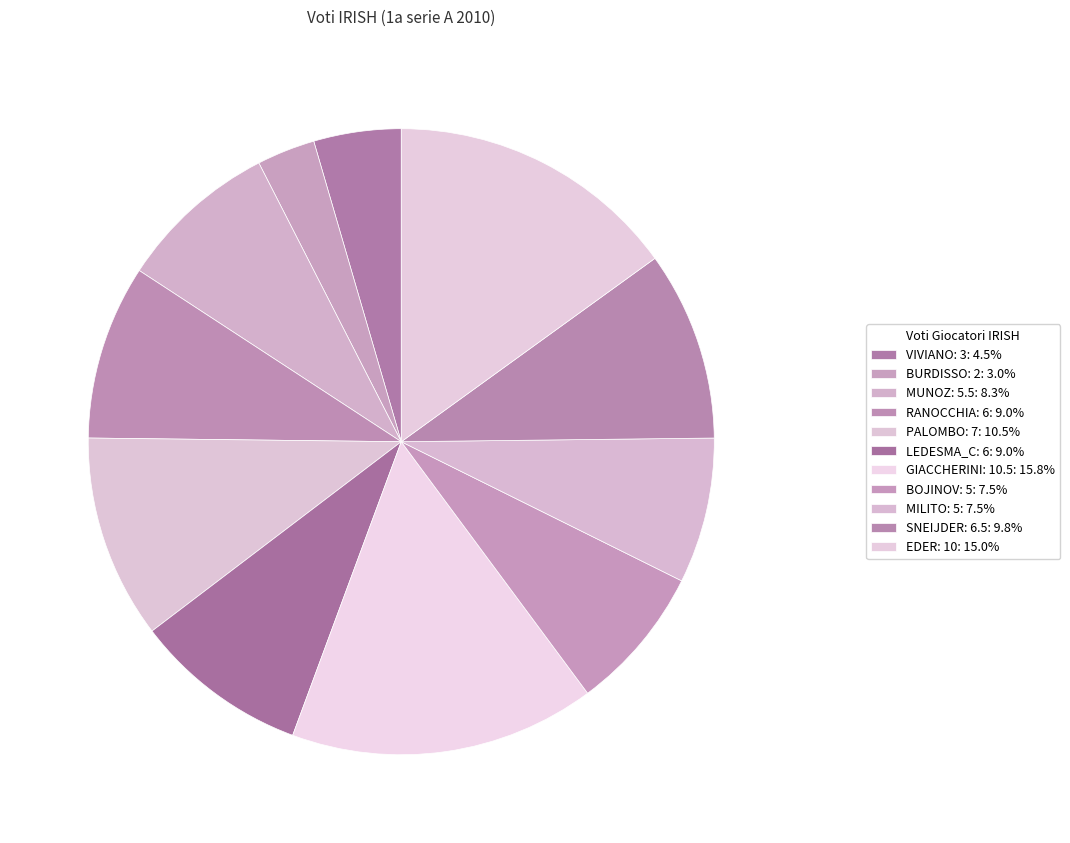

The SNEIJDER: 6.5 slice represents 1% of the pie. True or false?

False